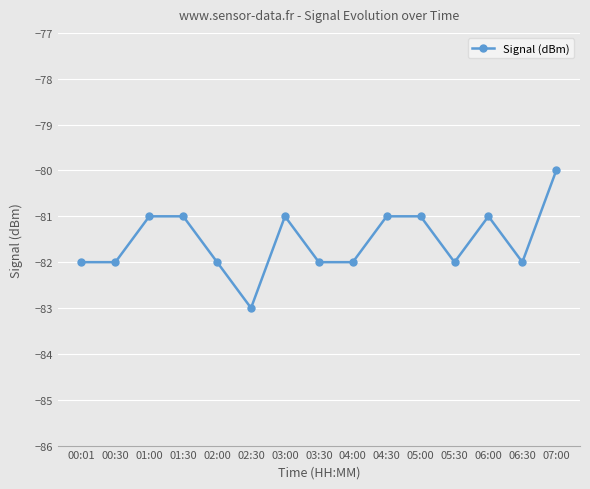

Reading left to right, transcribe all the data shown in this chart.

-82	-82	-81	-81	-82	-83	-81	-82	-82	-81	-81	-82	-81	-82	-80